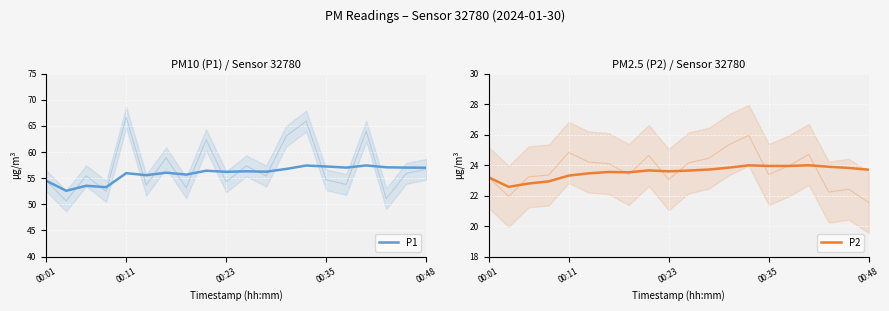

What is the label of the 5th point from the left?

00:11